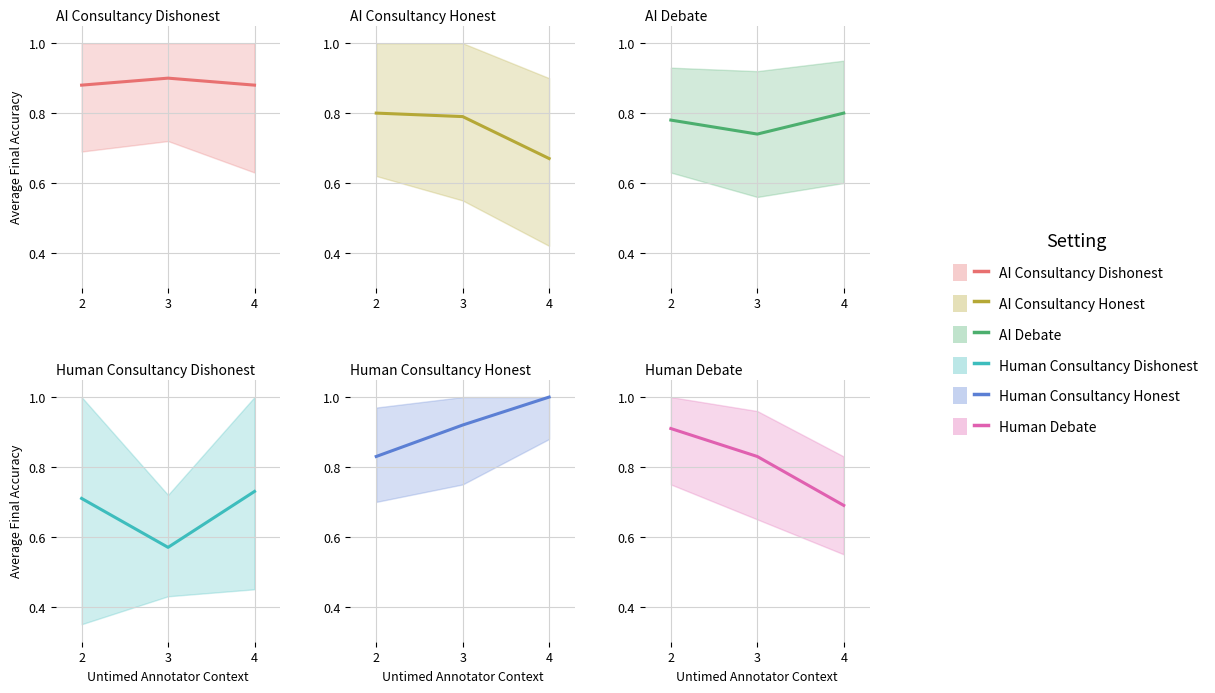

Where is Human Consultancy Honest nearest to the value 0?

2